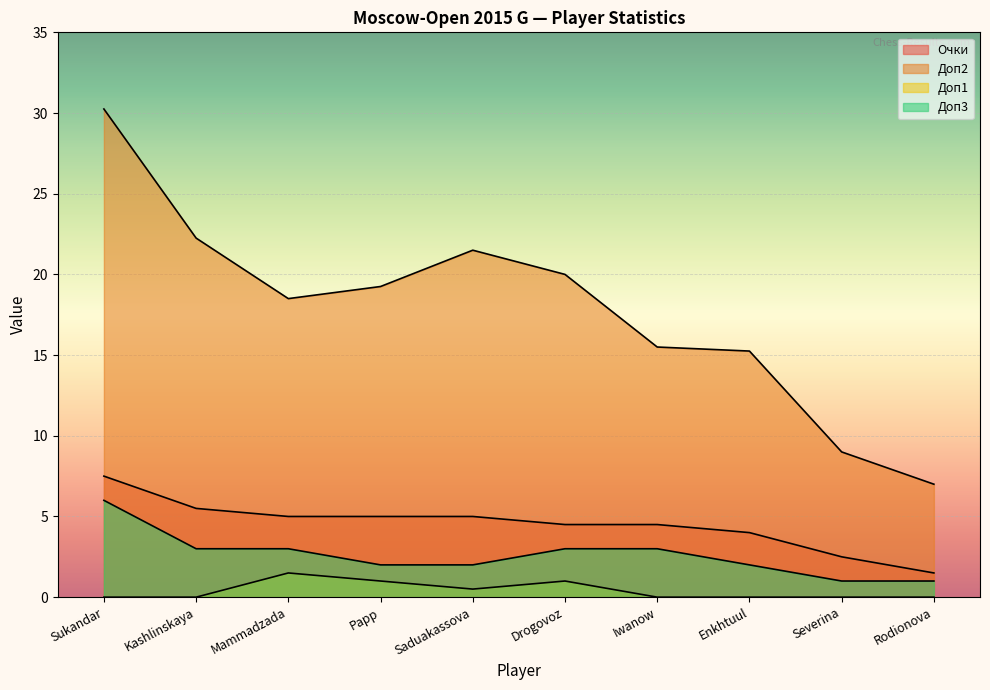

What is the total value across all series at Papp?

27.2